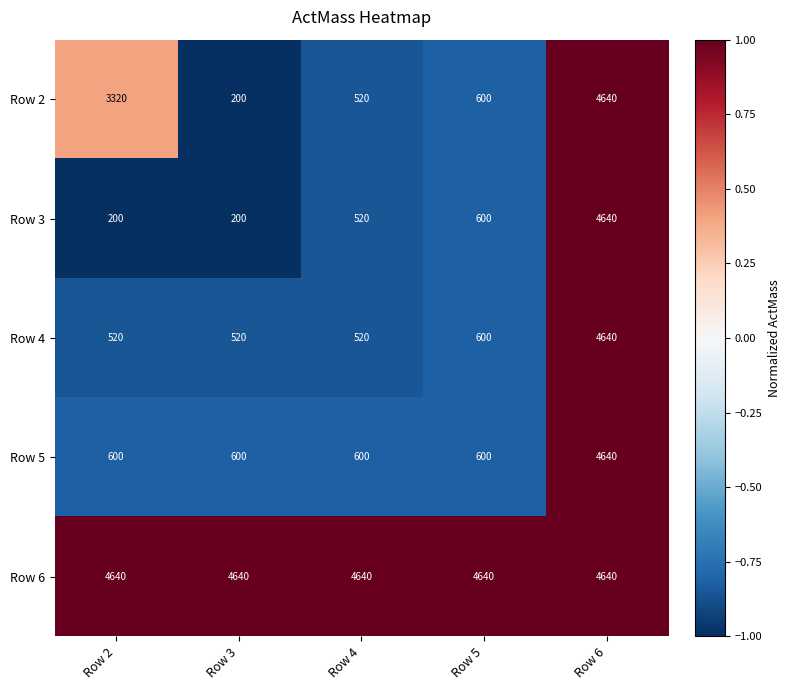

What is the total value across all series at Row 6?

23200